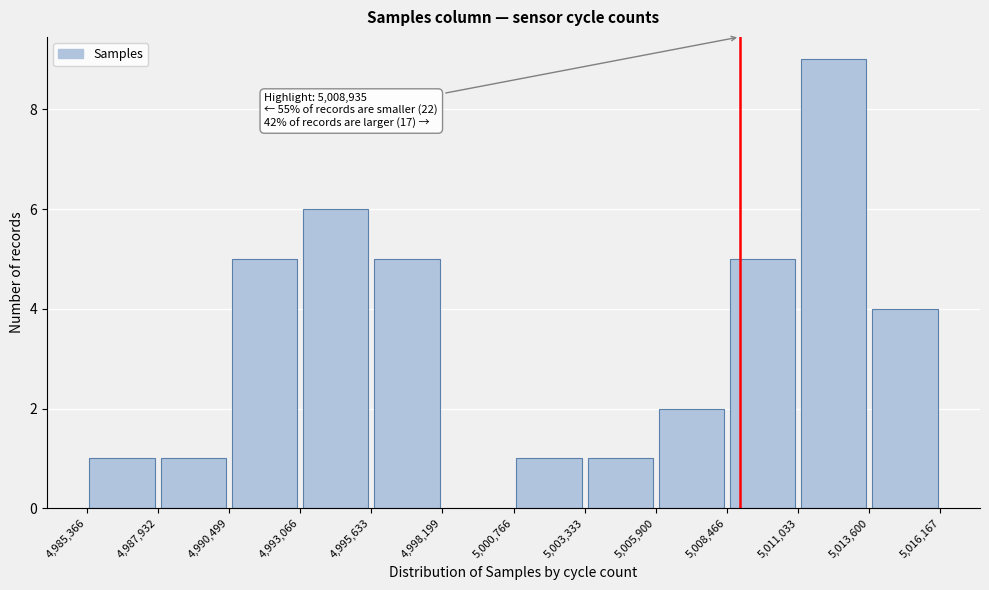

Over which range of the x-axis is the bar tallest?

5,011,033 to 5,013,600